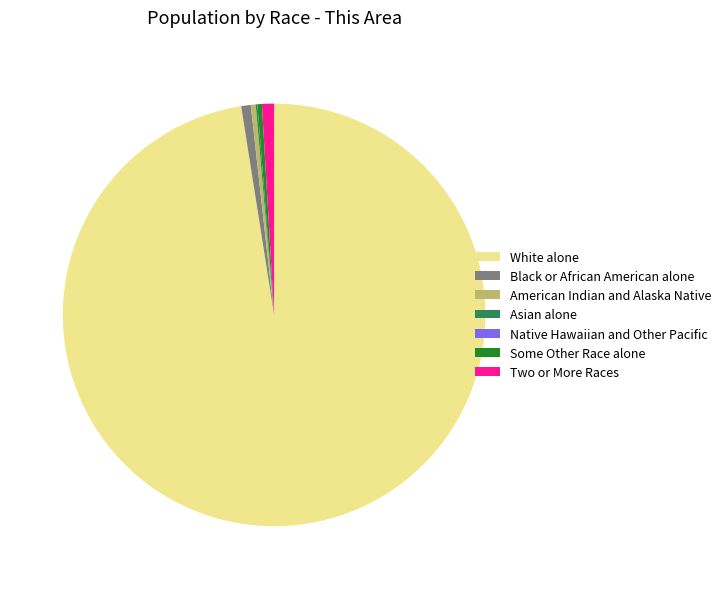

True or false: Two or More Races accounts for 1% of the total.

True